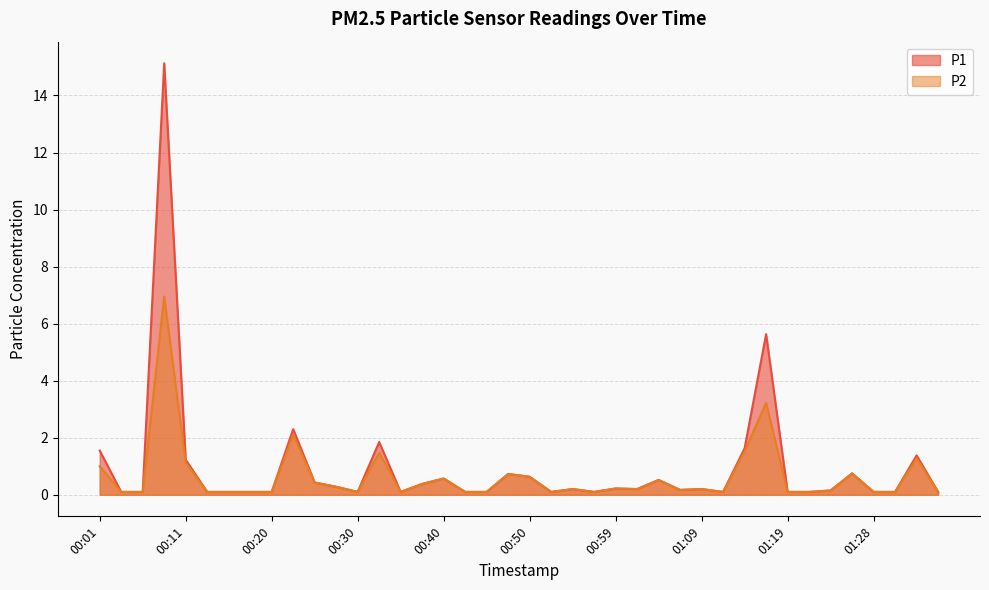

What is the value of the P2 point at the 23rd from the left?

0.2